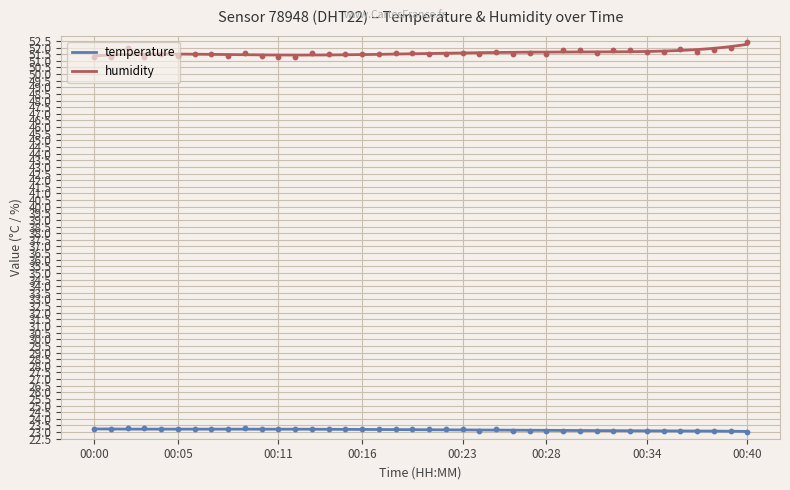

Is the value of humidity at 00:35 greater than the value of temperature at 00:33?

Yes